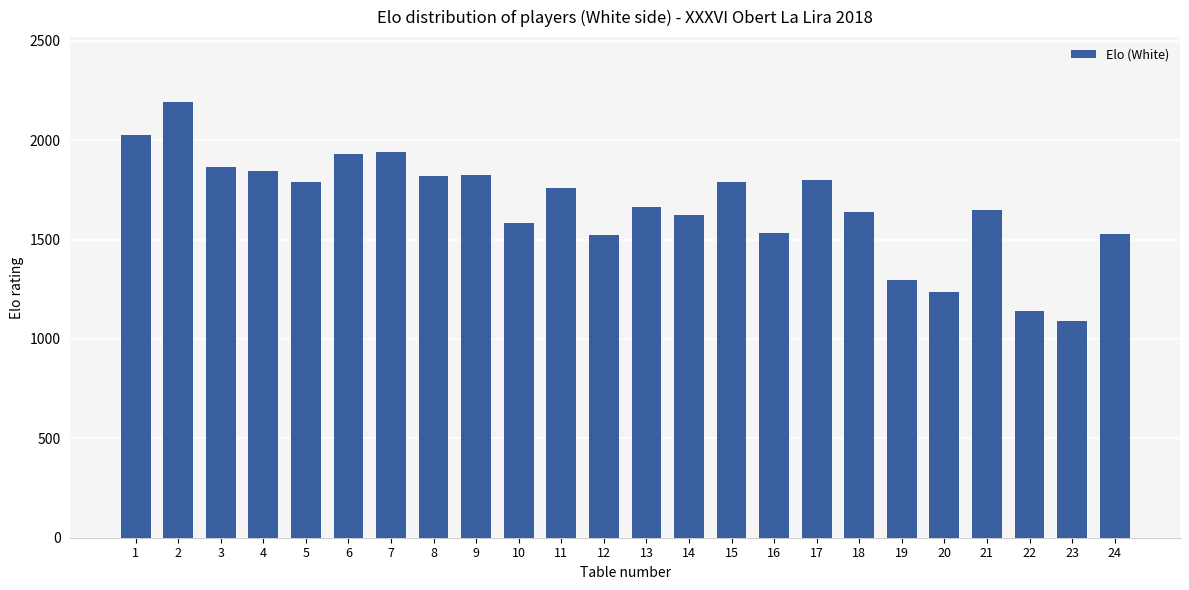

Are the bars horizontal?

No